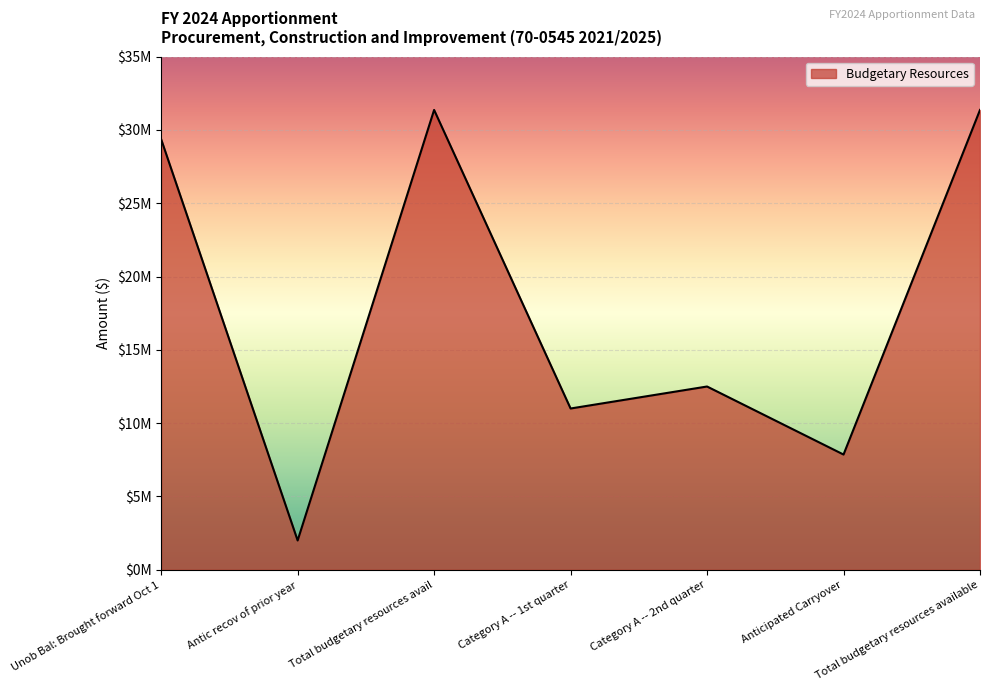

What is the change in value from Antic recov of prior year to Category A -- 1st quarter?

+9000000